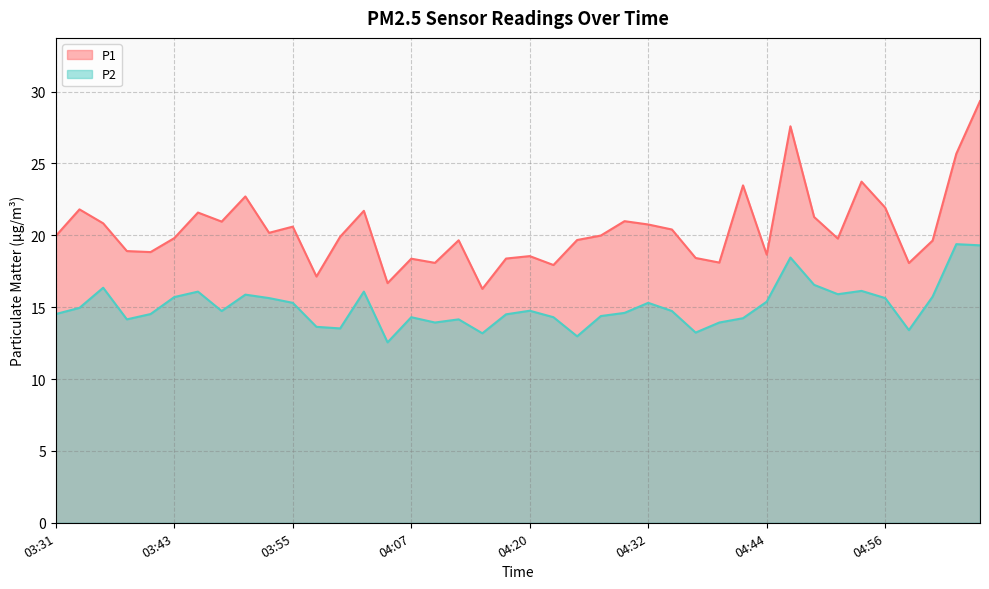

True or false: P1 and P2 intersect in this chart.

False